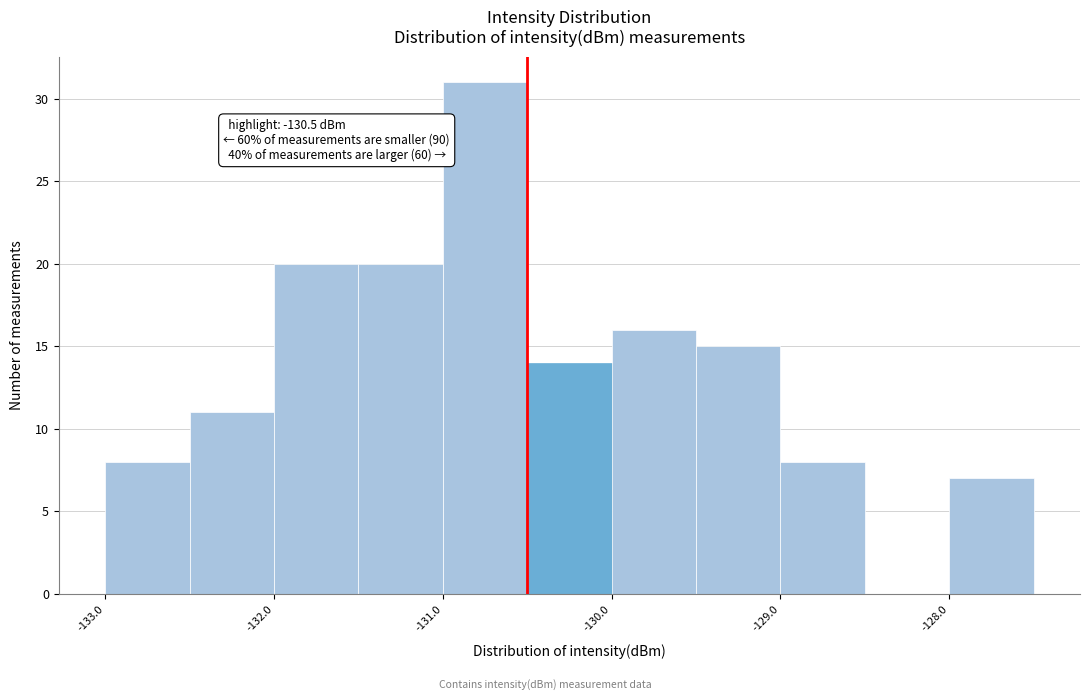

Over which range of the x-axis is the bar tallest?

-131.0 to -130.5